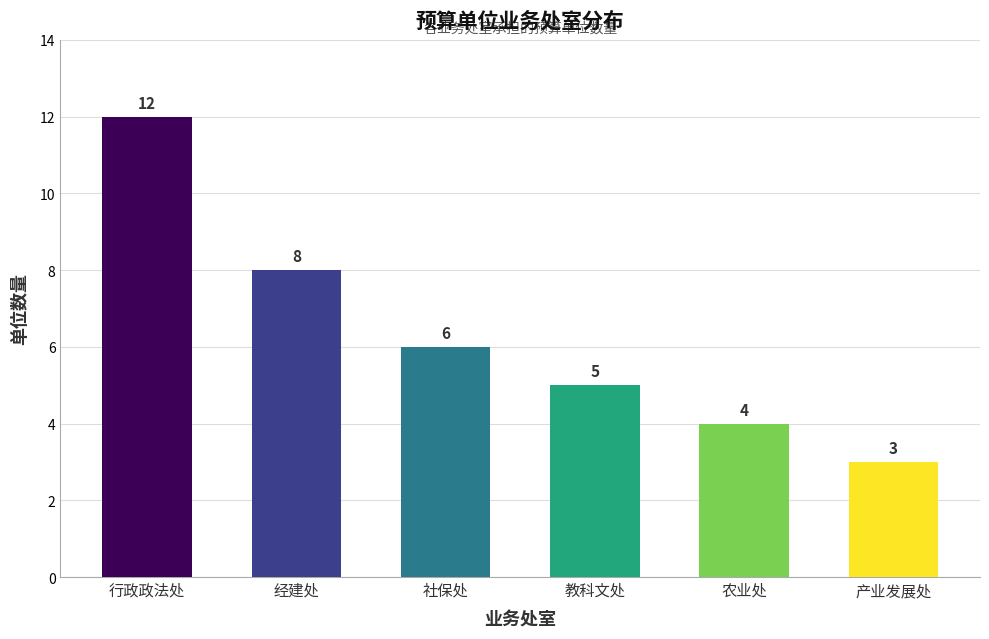

At which category does the chart reach its peak across all series?

行政政法处